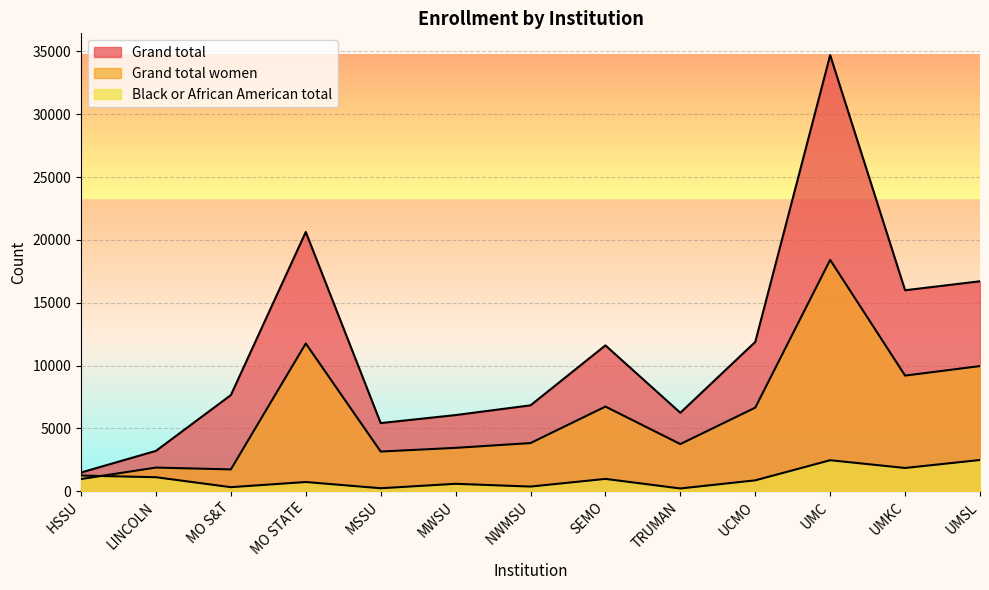

True or false: Black or African American total has more than 2 interior local peaks.

True